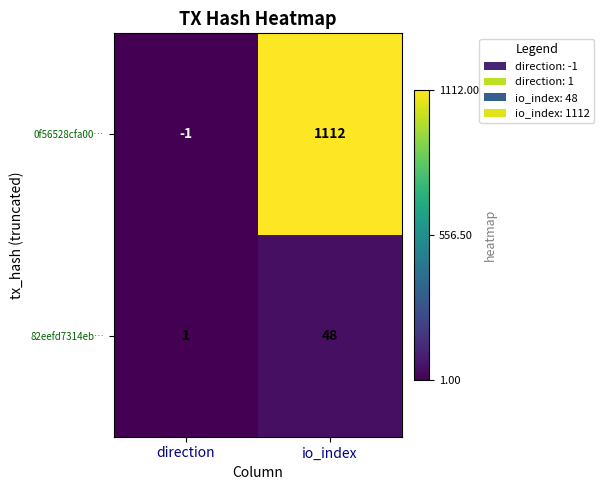

What value does the 82eefd7314eb… series have at io_index, to the nearest 10?

50